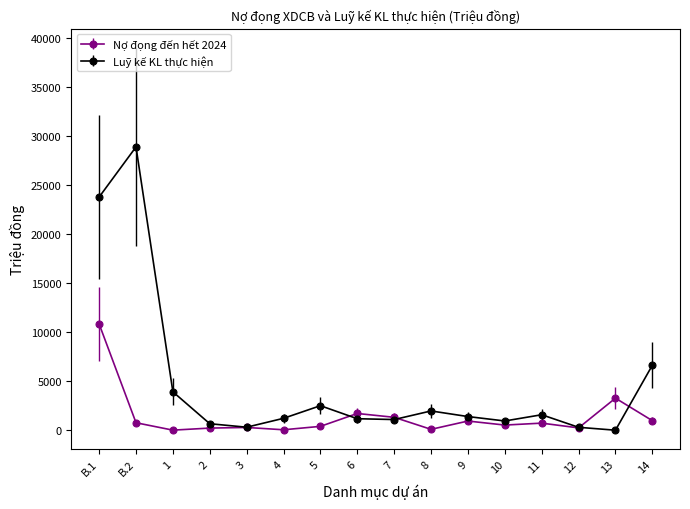

The value of Luỹ kế KL thực hiện at B.1 is 41785.7. True or false?

False